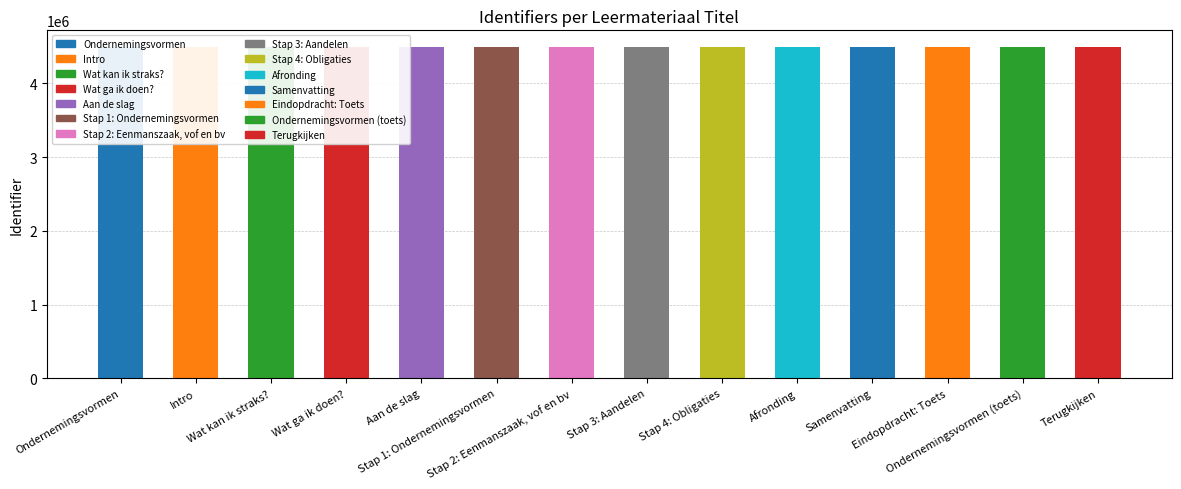

Are the bars grouped side by side (vs. stacked)?

No